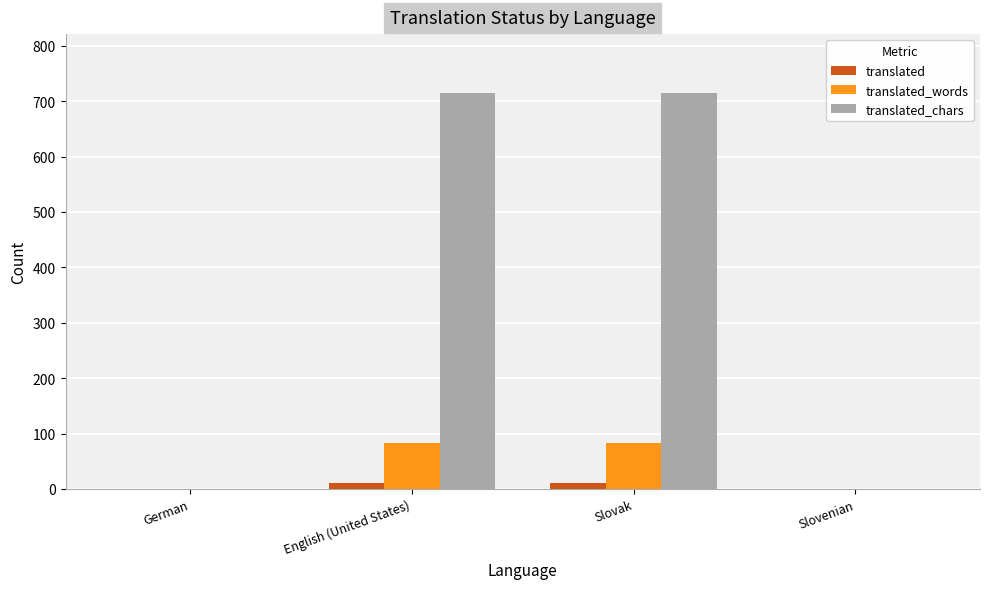

What is the highest value of the translated_chars series?

714